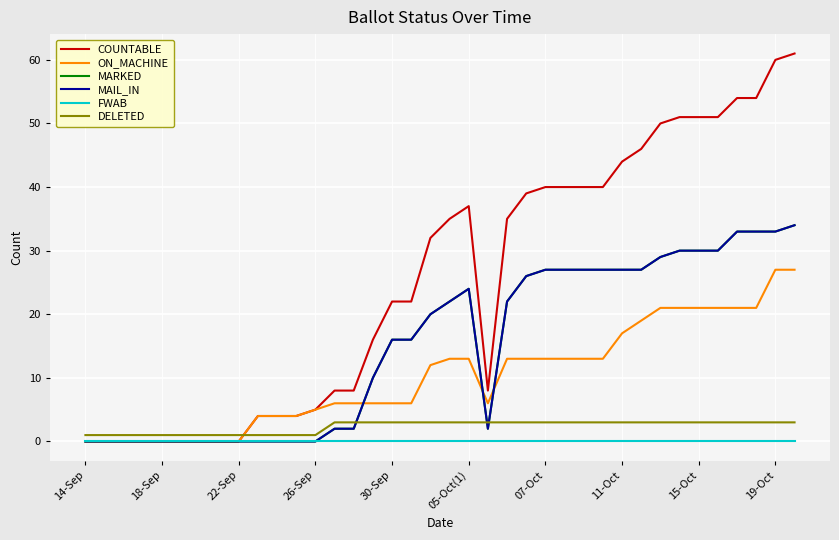

Does the chart have visible grid lines?

Yes